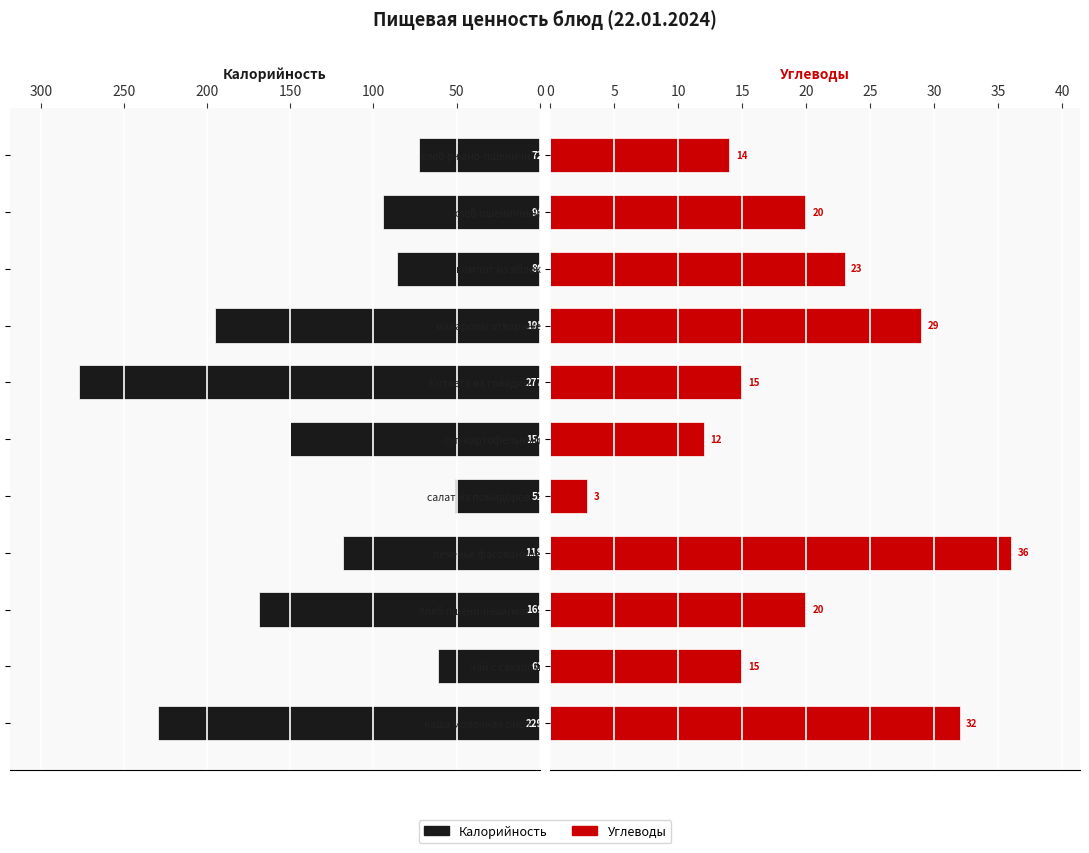

Reading right to left, list all the values displayed in this chart.

Калорийность: 72.4	94.0	86.0	195.0	277.0	150.1	51.2	118.5	169.0	61.0	229.4
Углеводы: 14.0	20.0	23.0	29.0	15.0	12.0	2.9	36.0	20.0	15.0	32.0